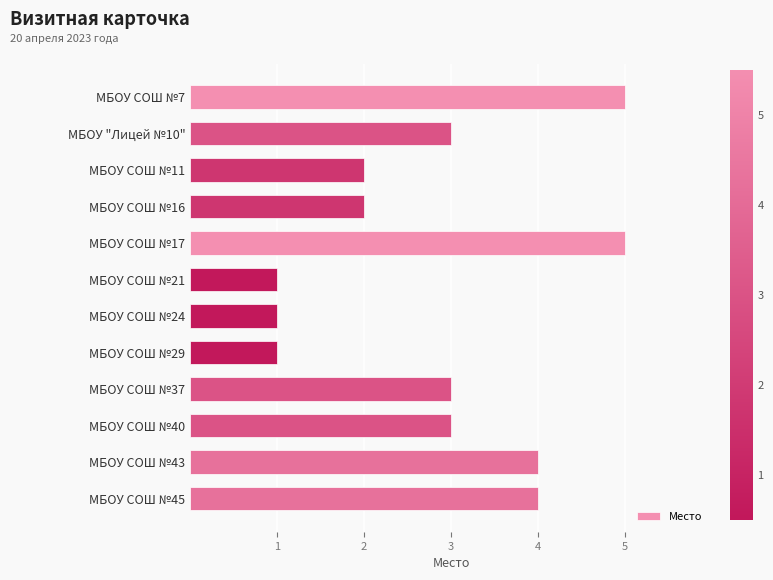

Which has a higher value, МБОУ СОШ №11 or МБОУ СОШ №43?

МБОУ СОШ №43